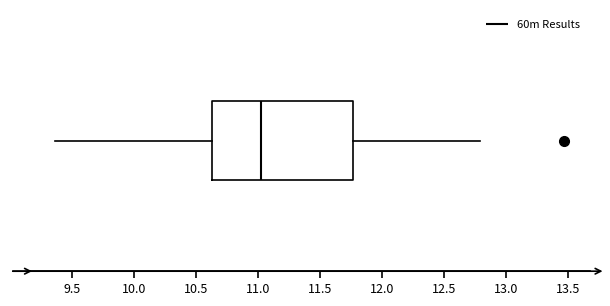

Transcribe this box plot: give where the median line is, the range the box spans, and where the two whiskers end, as read against the x-axis. The values are not printed on the chart, so give them approximately, as read against the axis.

median 11.05, box 10.65 to 11.75, whiskers 9.35 to 12.80